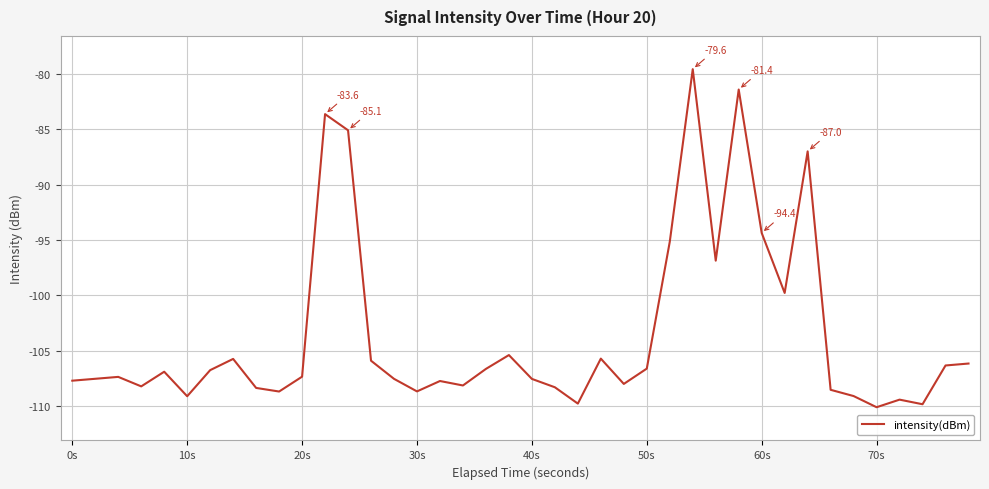

What is the minimum value shown in the chart?

-110.1